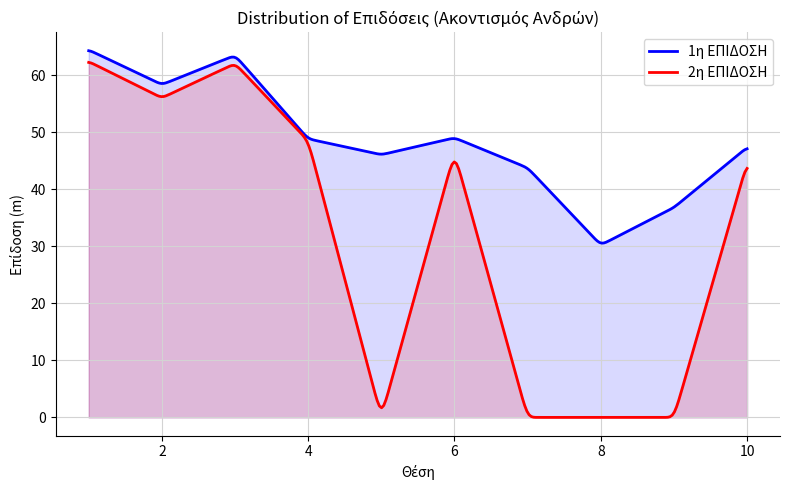

Between 4 and 8, which series saw the biggest shift?

2η ΕΠΙΔΟΣΗ